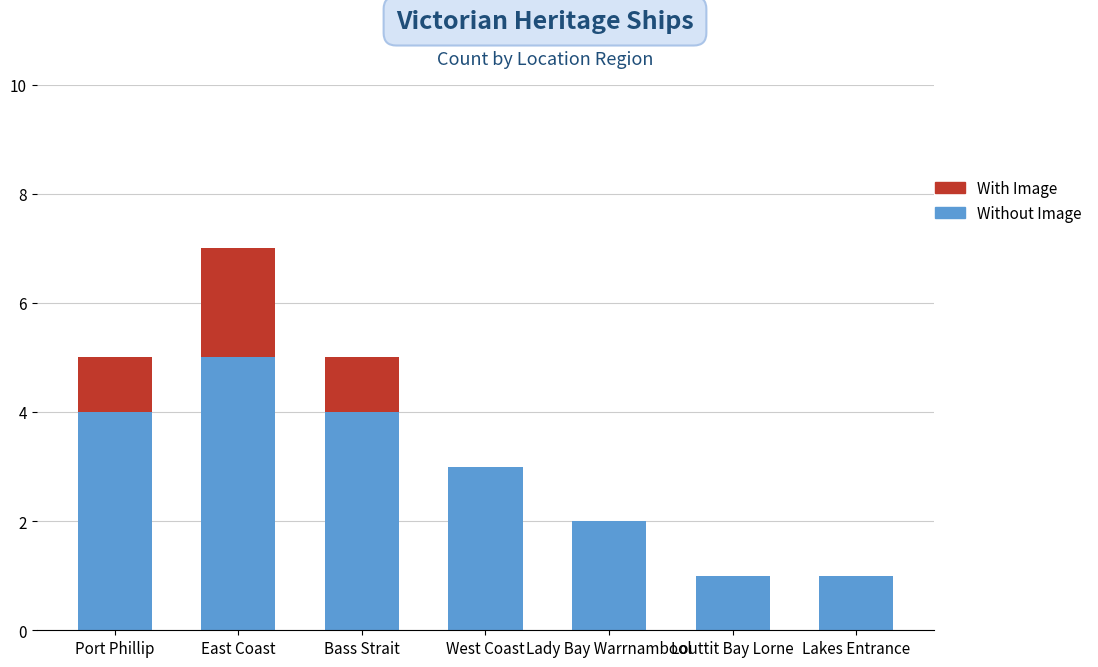

Which category has the highest value in the Without Image series?

East Coast